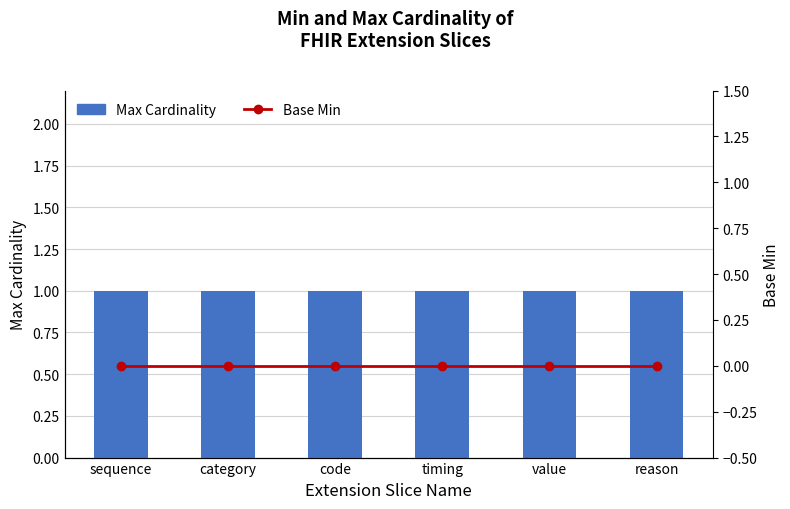

Rank the categories by Base Min value from highest to lowest.

sequence, category, code, timing, value, reason